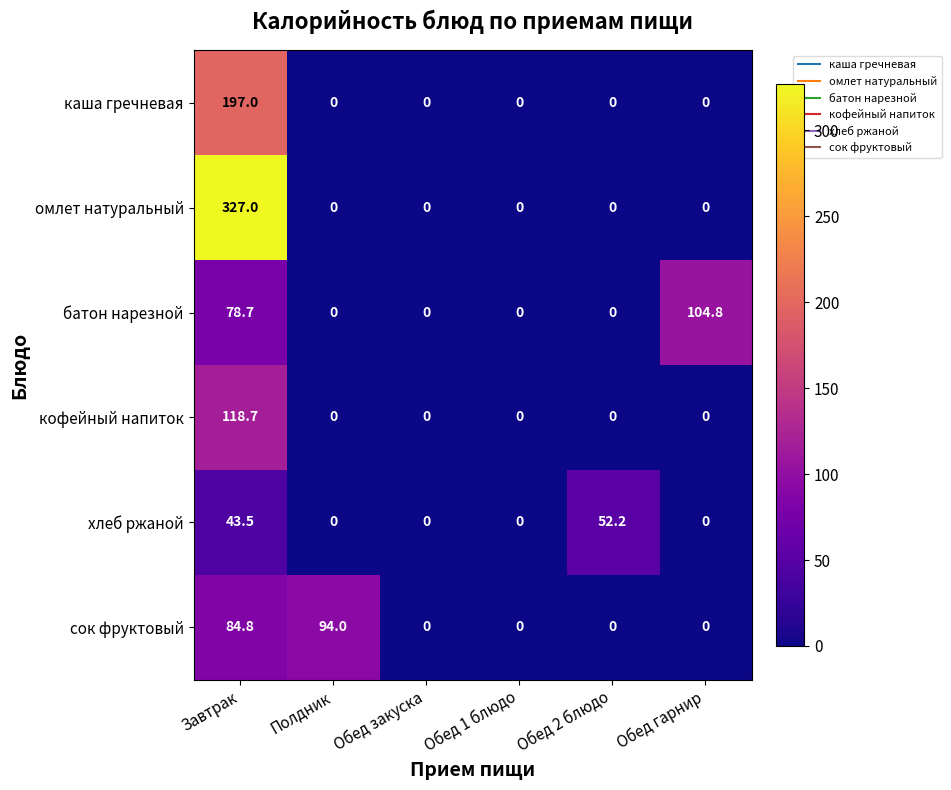

The value of кофейный напиток at Обед закуска is -39.9. True or false?

False